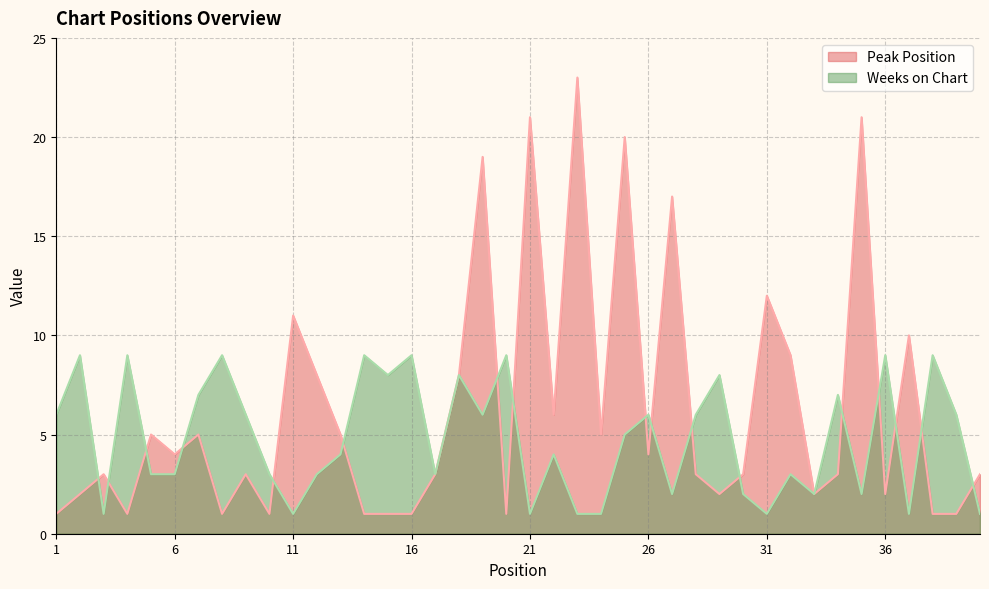

Which category has the highest value across all series?

23